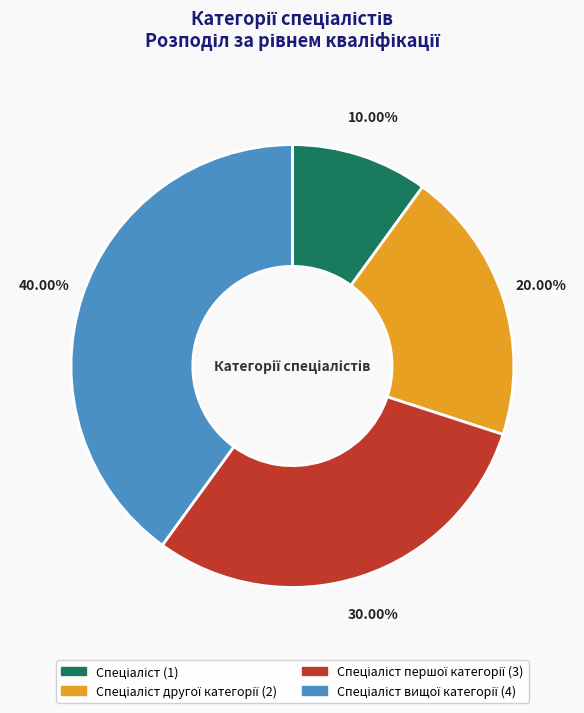

Does any single category account for the majority?

No